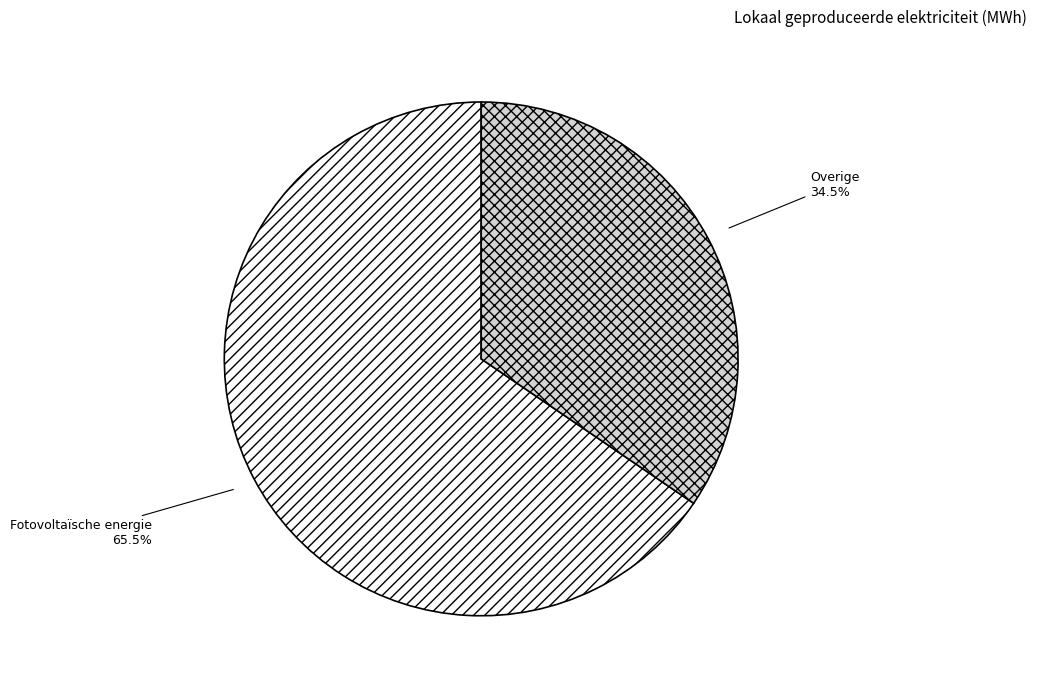

How many segments does this pie chart have?

2